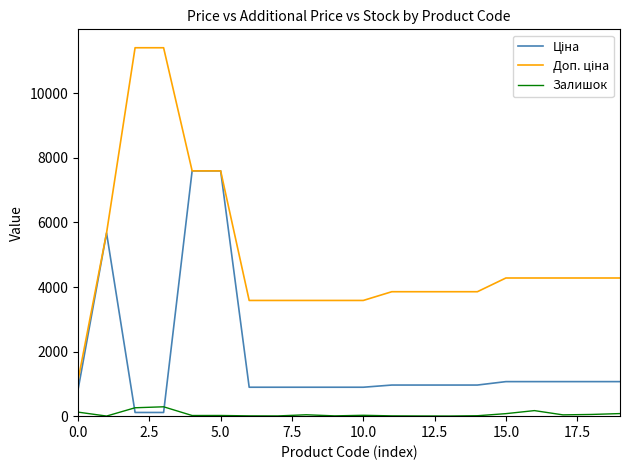

True or false: Залишок and Доп. ціна intersect in this chart.

False